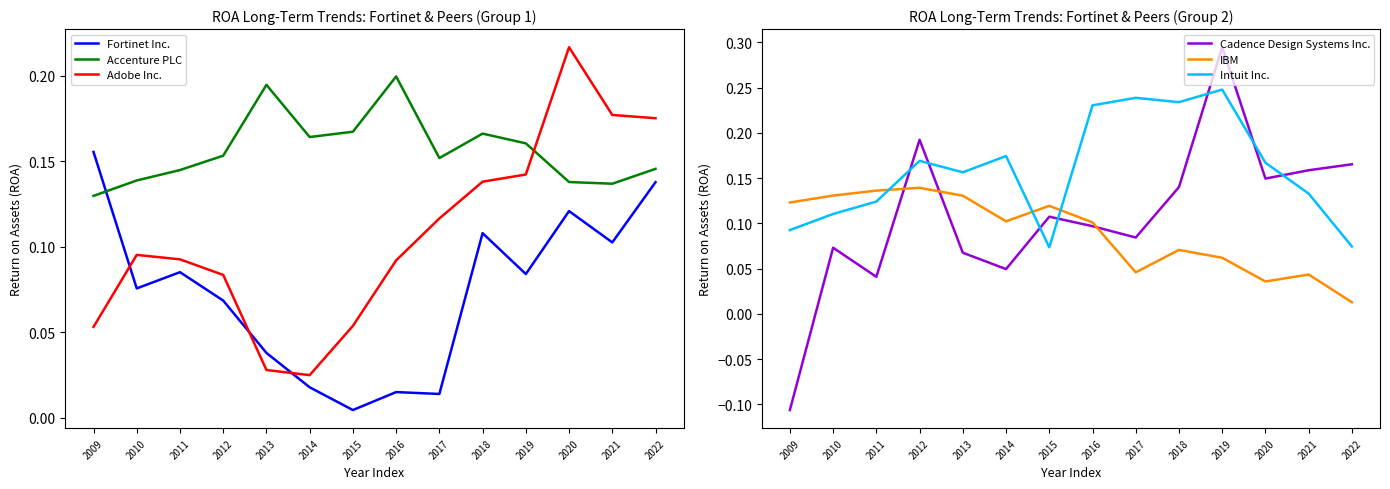

Which series has the widest spread of values?

Cadence Design Systems Inc.